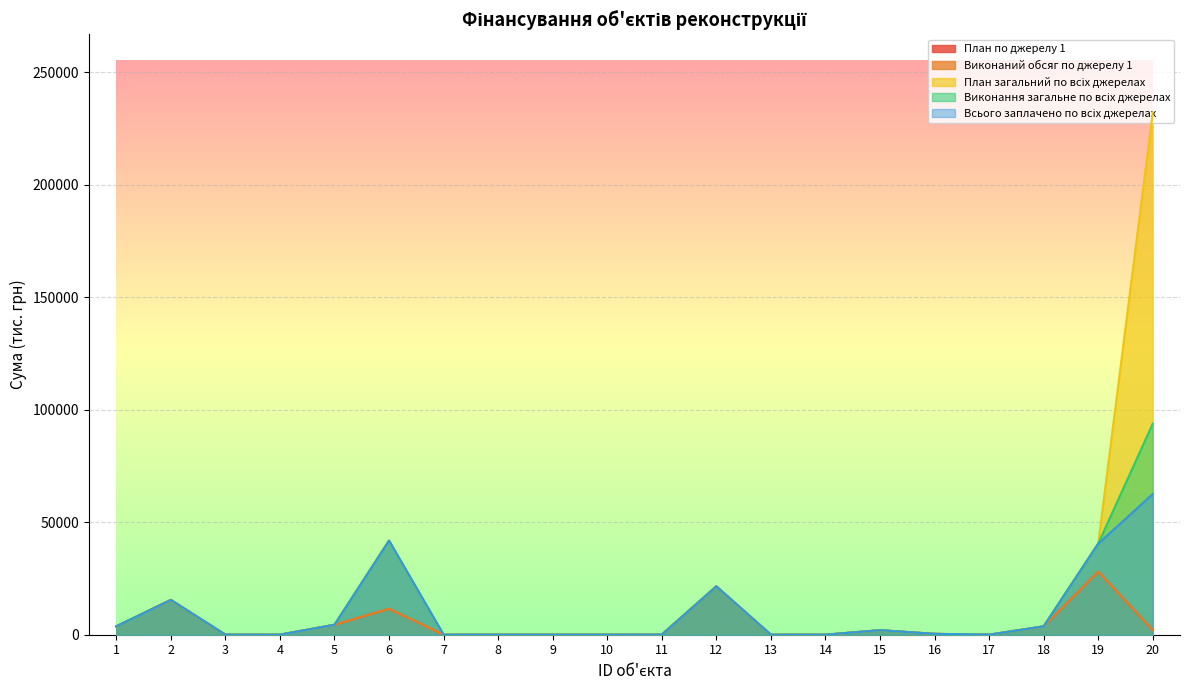

At which label does План загальний по всіх джерелах first exceed 382?

1